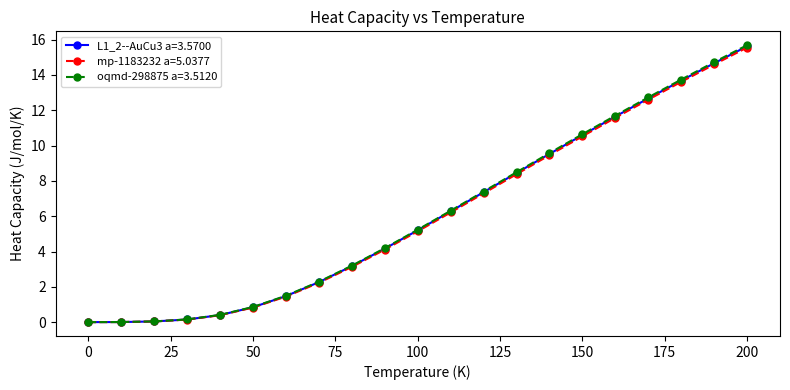

At how many categories does at least one series exceed 10?

6